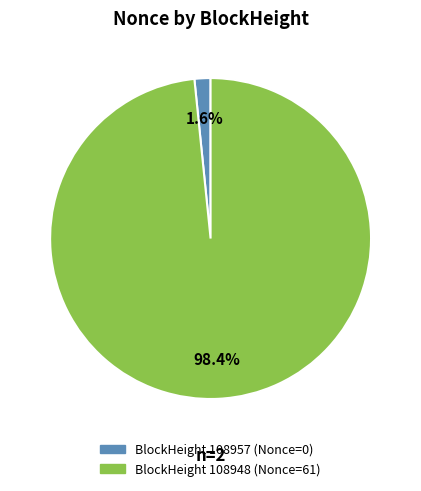

Is there any slice that represents more than half of the pie?

Yes